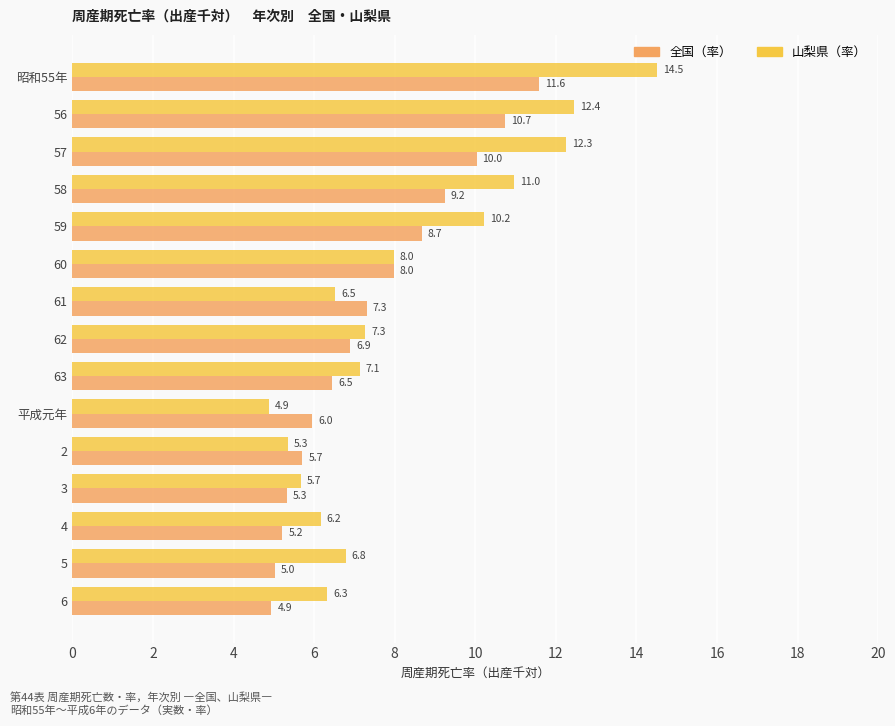

The 全国（率） series shows 9.2 at 58. True or false?

True